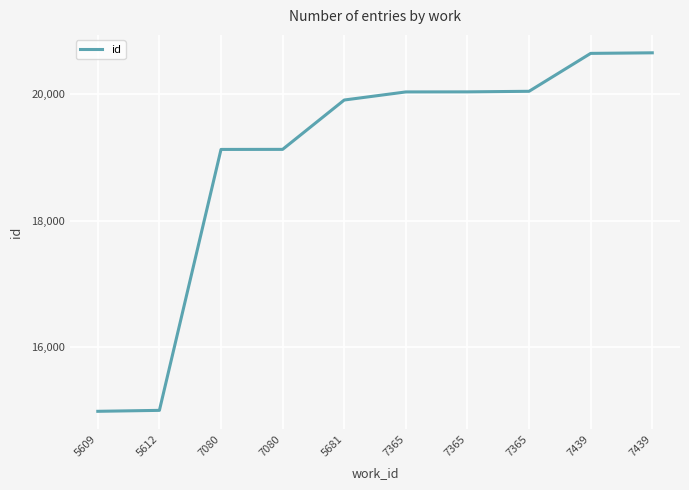

Reading left to right, transcribe all the data shown in this chart.

14984	14999	19128	19129	19910	20038	20039	20048	20648	20657